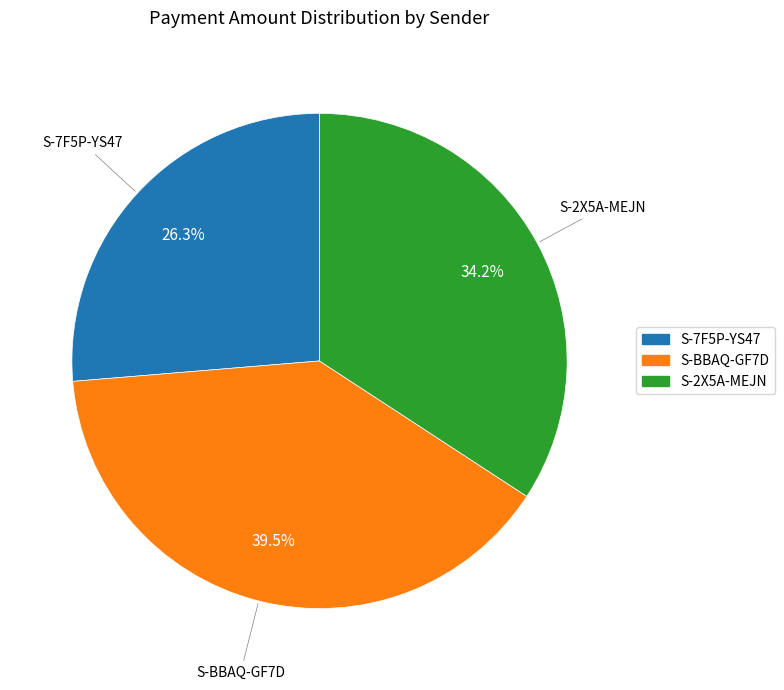

Is there a majority slice in this chart?

No